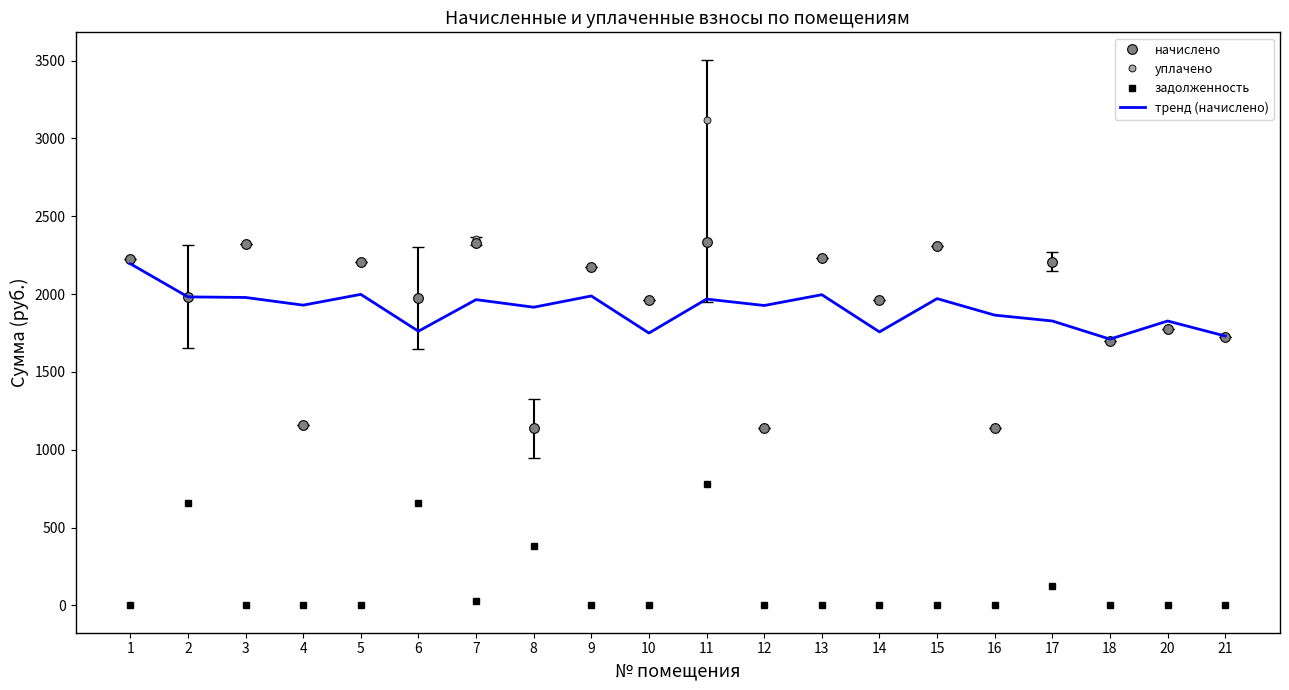

Which series has the widest spread of values?

уплачено